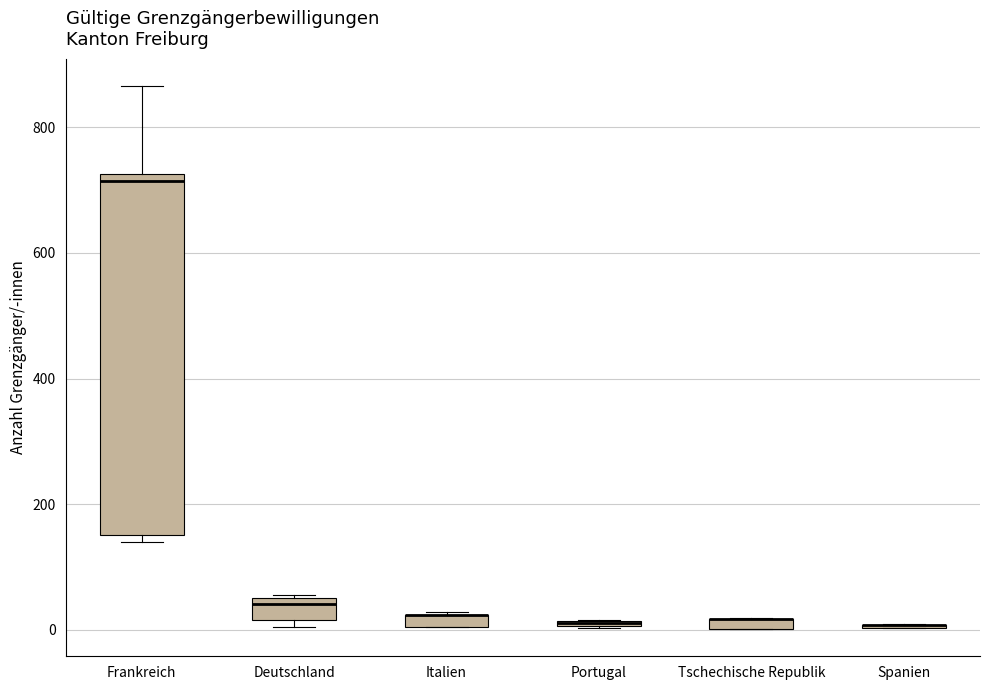

Which box is the tallest, from its lower edge to its upper edge?

Frankreich